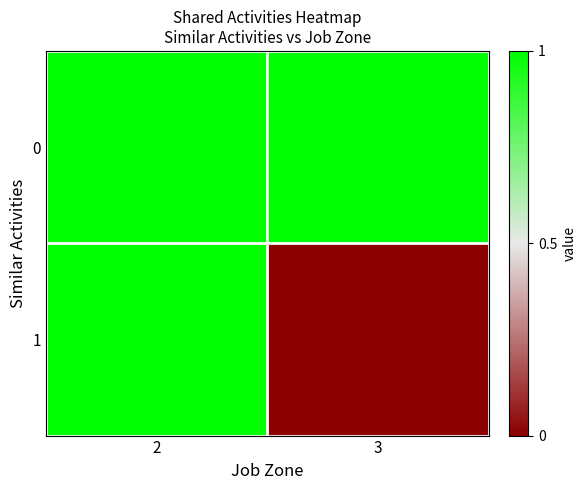

Which category has the highest value across all series?

2